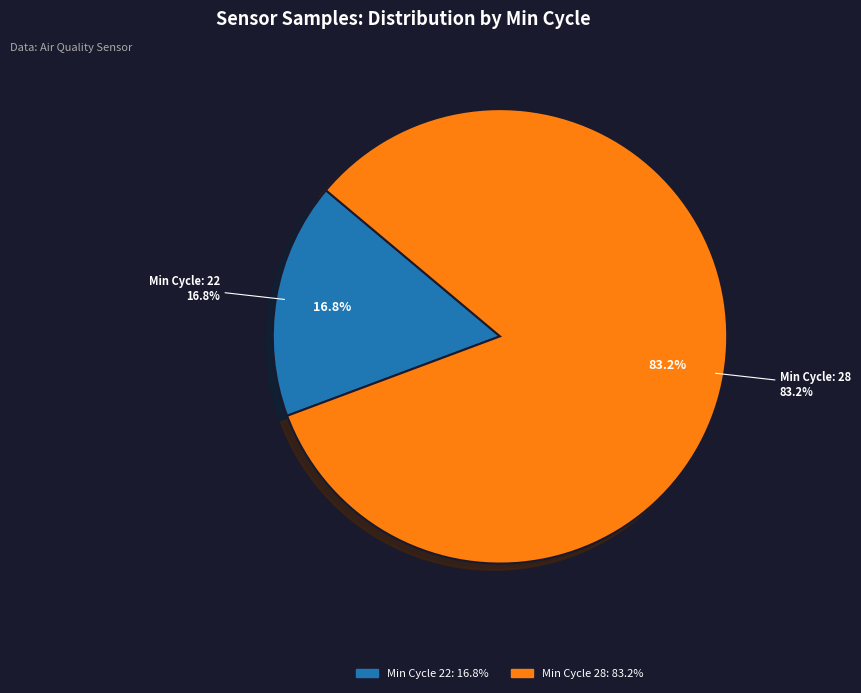

The 28 (5090687) slice represents 1% of the pie. True or false?

False